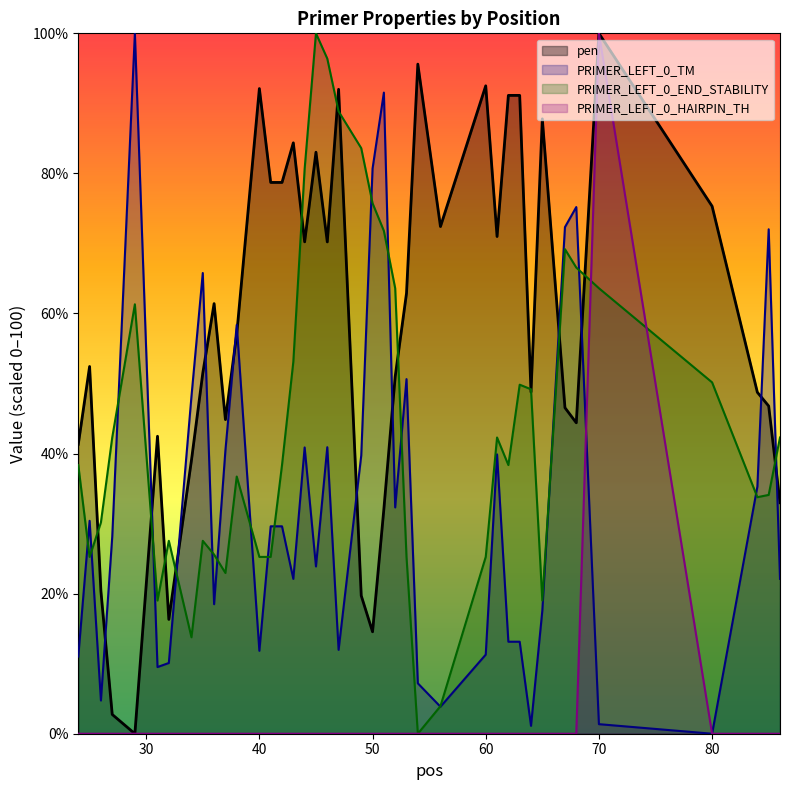

Which category has the lowest value in the PRIMER_LEFT_0_HAIRPIN_TH series?

24